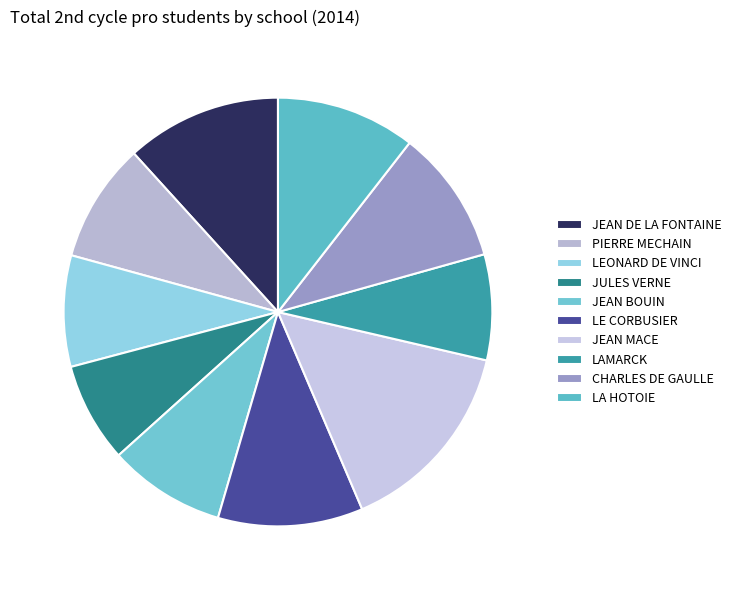

How many segments does this pie chart have?

10